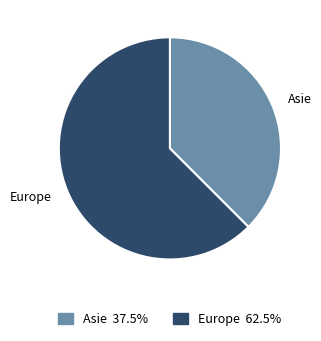

Rank the categories by value from lowest to highest.

Asie, Europe